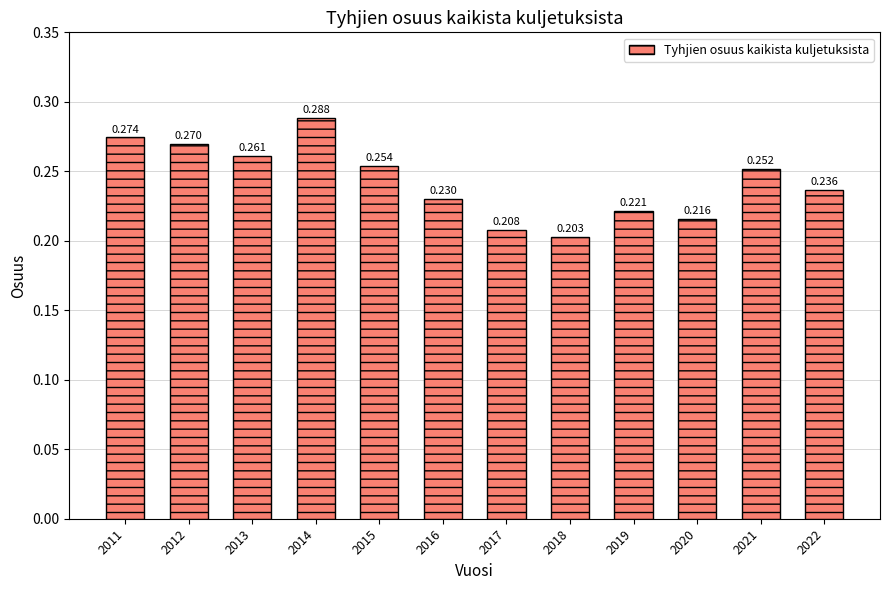

Between 2021 and 2016, which is larger?

2021